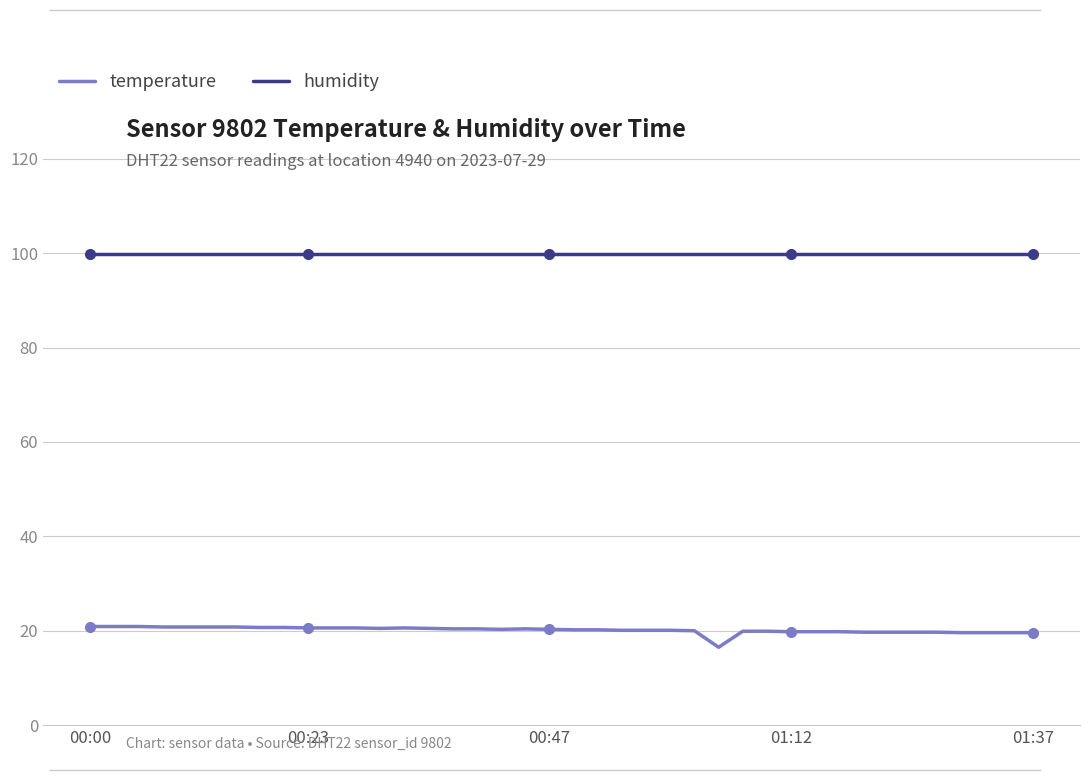

True or false: temperature and humidity cross at least once.

False